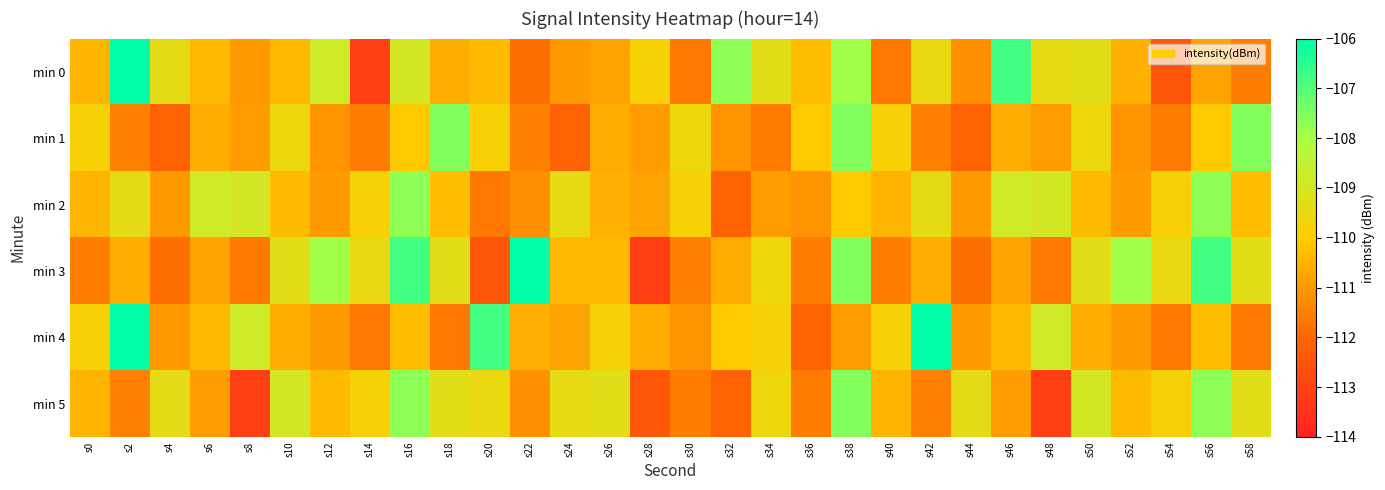

Reading left to right, what are all the values shown in this chart?

min 0: s0=-110.5	s2=-106.0	s4=-109.4	s6=-110.4	s8=-111.0	s10=-110.4	s12=-108.9	s14=-113.1	s16=-109.0	s18=-110.6	s20=-110.3	s22=-111.8	s24=-111.0	s26=-110.8	s28=-109.8	s30=-111.7	s32=-107.7	s34=-109.3	s36=-110.3	s38=-107.9	s40=-111.6	s42=-109.5	s44=-111.2	s46=-106.8	s48=-109.4	s50=-109.3	s52=-110.5	s54=-112.5	s56=-110.8	s58=-111.5
min 1: s0=-109.8	s2=-111.5	s4=-112.1	s6=-110.6	s8=-110.9	s10=-109.6	s12=-111.1	s14=-111.5	s16=-110.0	s18=-107.6	s20=-109.8	s22=-111.5	s24=-112.1	s26=-110.6	s28=-110.9	s30=-109.6	s32=-111.1	s34=-111.5	s36=-110.0	s38=-107.6	s40=-109.8	s42=-111.5	s44=-112.1	s46=-110.6	s48=-110.9	s50=-109.6	s52=-111.1	s54=-111.5	s56=-110.0	s58=-107.6
min 2: s0=-110.5	s2=-109.4	s4=-111.0	s6=-108.9	s8=-109.0	s10=-110.3	s12=-111.0	s14=-109.8	s16=-107.7	s18=-110.3	s20=-111.6	s22=-111.2	s24=-109.4	s26=-110.5	s28=-110.8	s30=-109.8	s32=-112.1	s34=-110.9	s36=-111.1	s38=-110.0	s40=-110.5	s42=-109.4	s44=-111.0	s46=-108.9	s48=-109.0	s50=-110.3	s52=-111.0	s54=-109.8	s56=-107.7	s58=-110.3
min 3: s0=-111.5	s2=-110.6	s4=-111.8	s6=-110.8	s8=-111.7	s10=-109.3	s12=-107.9	s14=-109.5	s16=-106.8	s18=-109.3	s20=-112.5	s22=-106.0	s24=-110.4	s26=-110.4	s28=-113.1	s30=-111.5	s32=-110.6	s34=-109.6	s36=-111.5	s38=-107.6	s40=-111.5	s42=-110.6	s44=-111.8	s46=-110.8	s48=-111.7	s50=-109.3	s52=-107.9	s54=-109.5	s56=-106.8	s58=-109.3
min 4: s0=-109.8	s2=-106.0	s4=-111.0	s6=-110.4	s8=-108.9	s10=-110.6	s12=-111.0	s14=-111.7	s16=-110.3	s18=-111.6	s20=-106.8	s22=-110.5	s24=-110.8	s26=-109.8	s28=-110.6	s30=-111.1	s32=-110.0	s34=-109.8	s36=-112.1	s38=-110.9	s40=-109.8	s42=-106.0	s44=-111.0	s46=-110.4	s48=-108.9	s50=-110.6	s52=-111.0	s54=-111.7	s56=-110.3	s58=-111.6
min 5: s0=-110.5	s2=-111.5	s4=-109.4	s6=-110.9	s8=-113.1	s10=-109.0	s12=-110.3	s14=-109.8	s16=-107.7	s18=-109.3	s20=-109.5	s22=-111.2	s24=-109.4	s26=-109.3	s28=-112.5	s30=-111.5	s32=-112.1	s34=-109.6	s36=-111.5	s38=-107.6	s40=-110.5	s42=-111.5	s44=-109.4	s46=-110.9	s48=-113.1	s50=-109.0	s52=-110.3	s54=-109.8	s56=-107.7	s58=-109.3